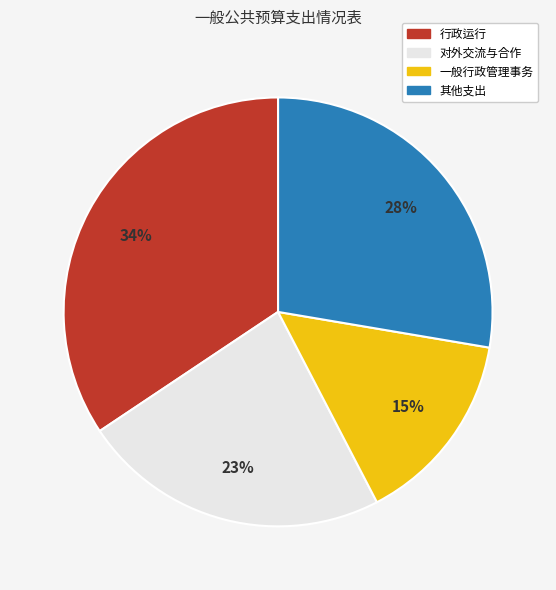

Does any single category account for the majority?

No